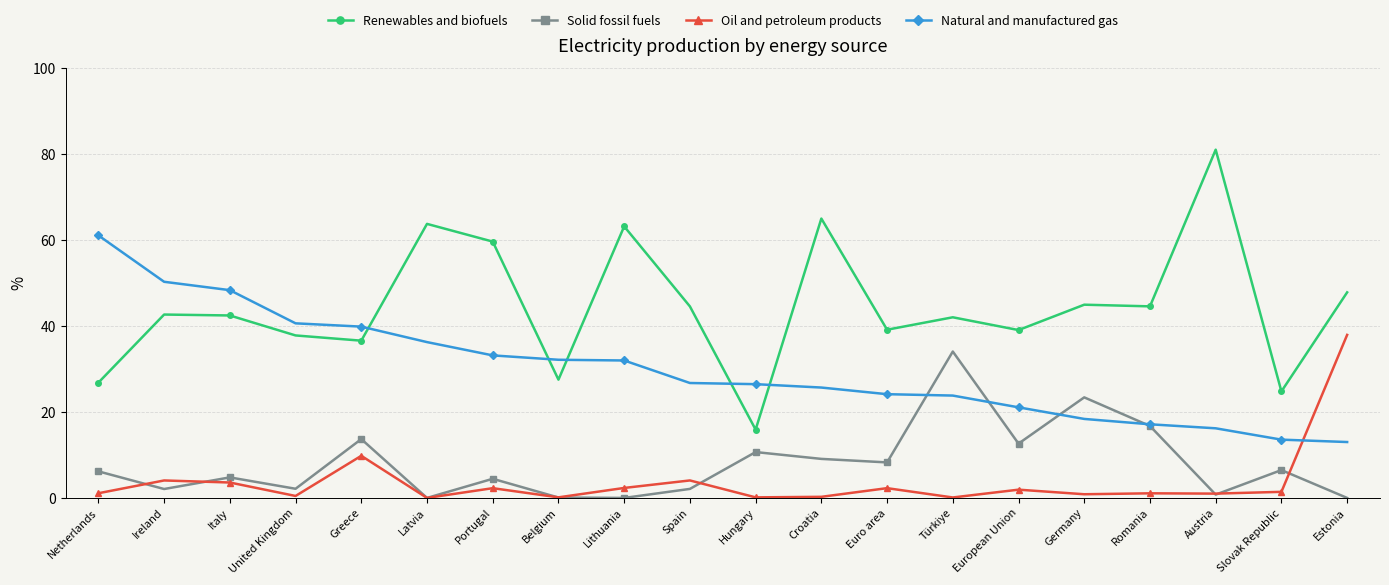

At Türkiye, list the series in order from smallest to largest.

Oil and petroleum products, Natural and manufactured gas, Solid fossil fuels, Renewables and biofuels